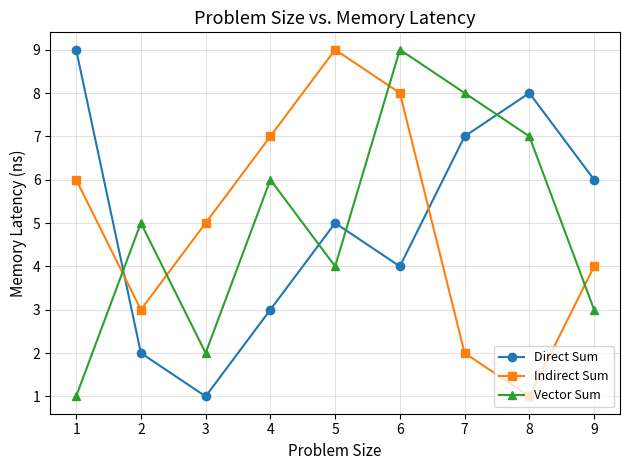

After their last crossing, which series has the higher values: Indirect Sum or Direct Sum?

Direct Sum